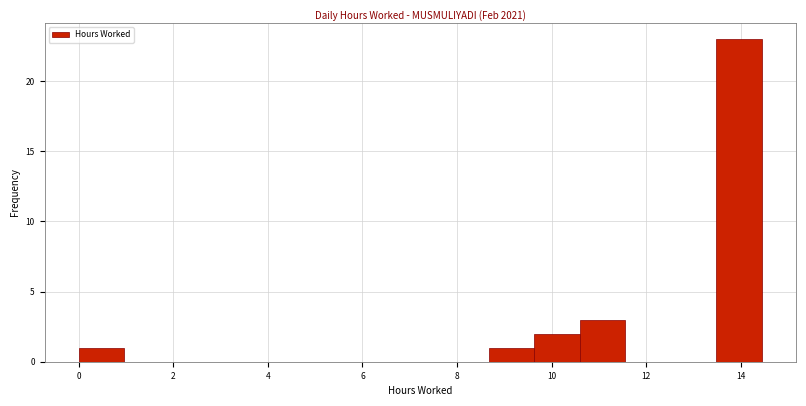

Reading left to right, list every bar in this chart as the range it spans on the x-axis followed by its height. Neither the bar edges nor the heights are printed on the chart, so give them approximately, as read against the axes.

0.0 to 1.0: 1
1.0 to 2.0: 0
2.0 to 2.8: 0
2.8 to 3.8: 0
3.8 to 4.8: 0
4.8 to 5.8: 0
5.8 to 6.8: 0
6.8 to 7.8: 0
7.8 to 8.6: 0
8.6 to 9.6: 1
9.6 to 10.6: 2
10.6 to 11.6: 3
11.6 to 12.6: 0
12.6 to 13.4: 0
13.4 to 14.4: 23